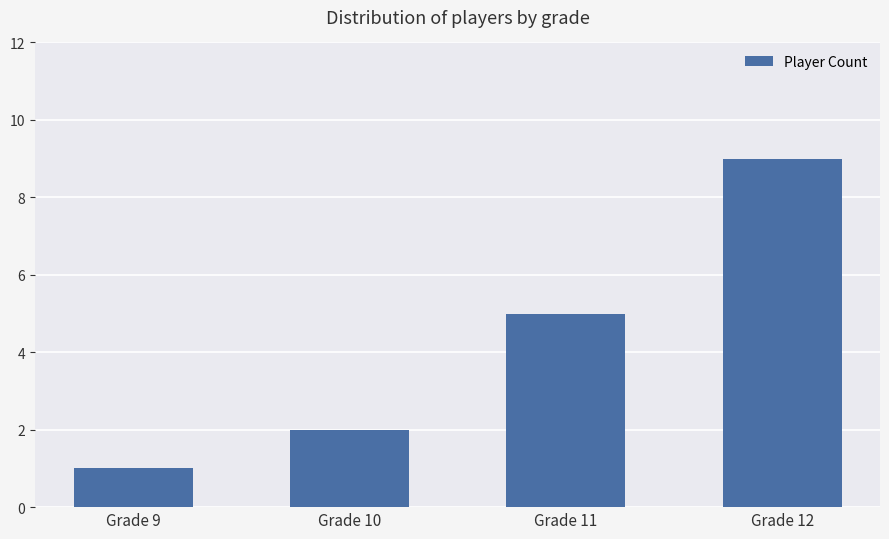

Reading left to right, extract all data points from this chart.

Grade 9=1	Grade 10=2	Grade 11=5	Grade 12=9